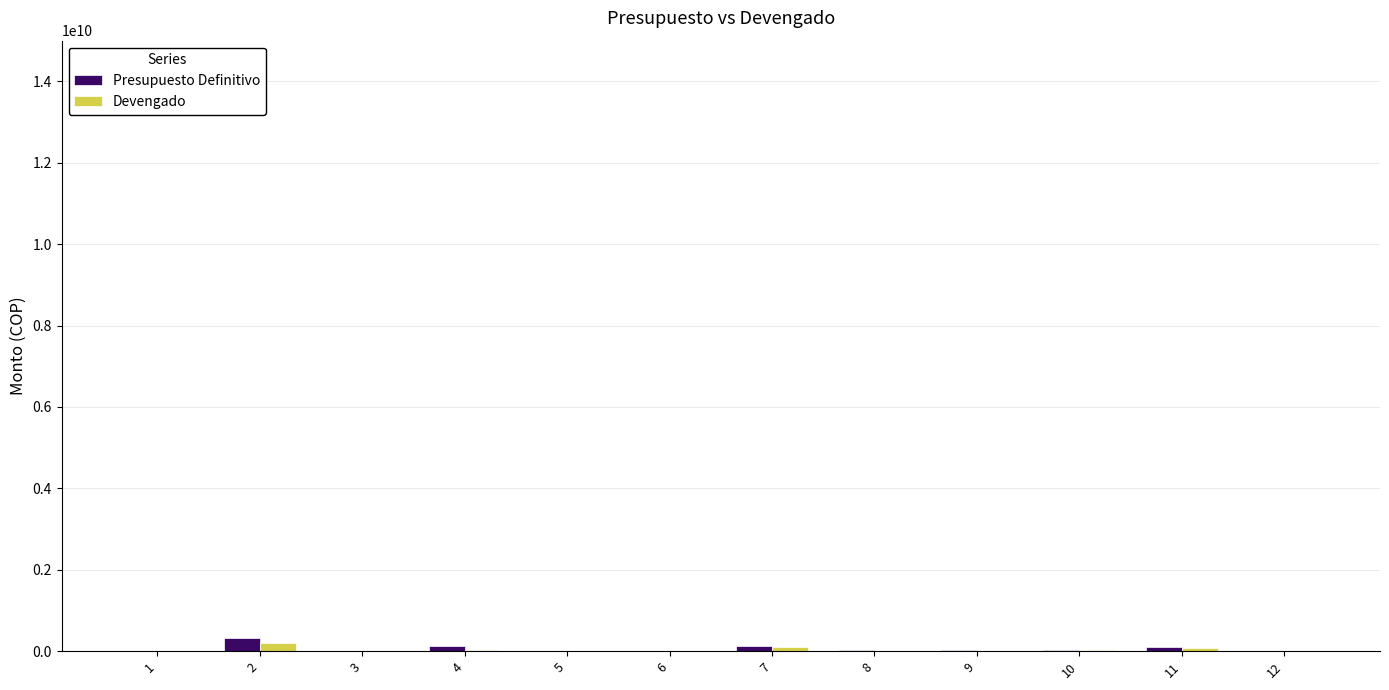

What is the greatest value displayed?

329609000